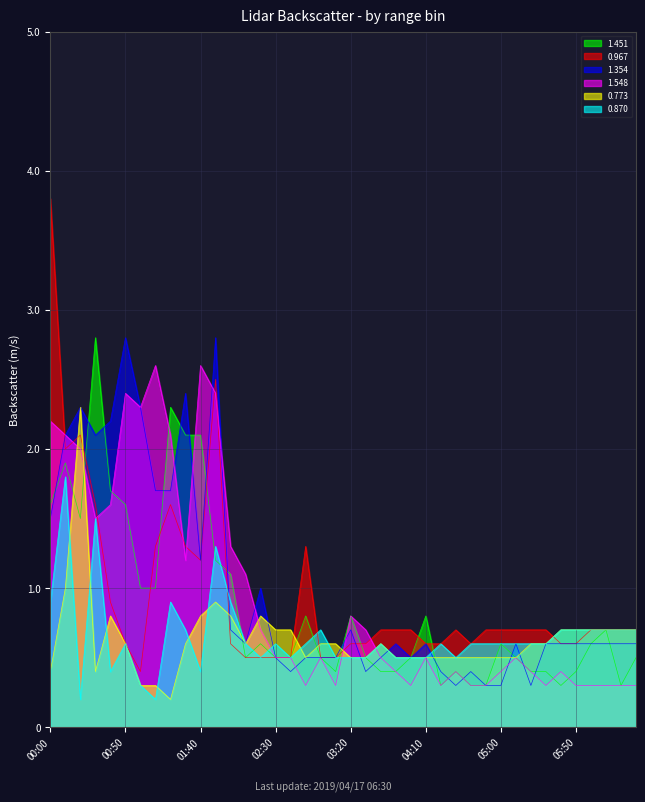

What is the maximum value for 1.451?

2.8